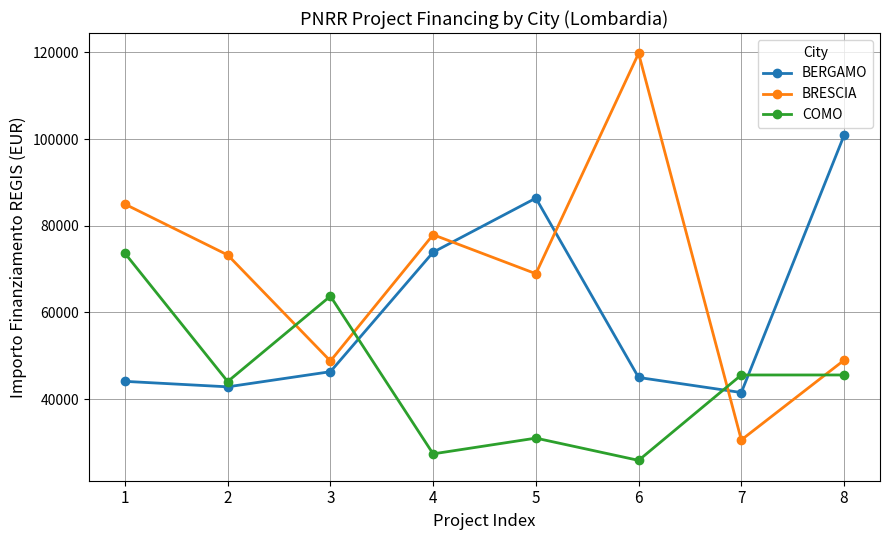

List the series in order of their overall mean, highest first.

BRESCIA, BERGAMO, COMO